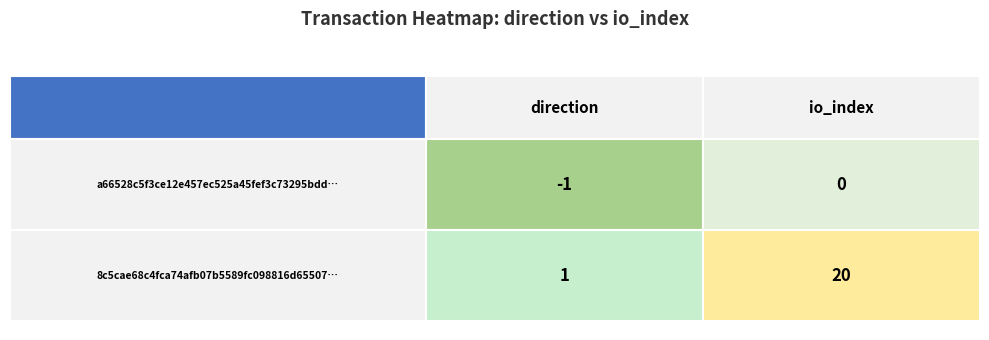

Which label corresponds to the largest value in the chart?

io_index